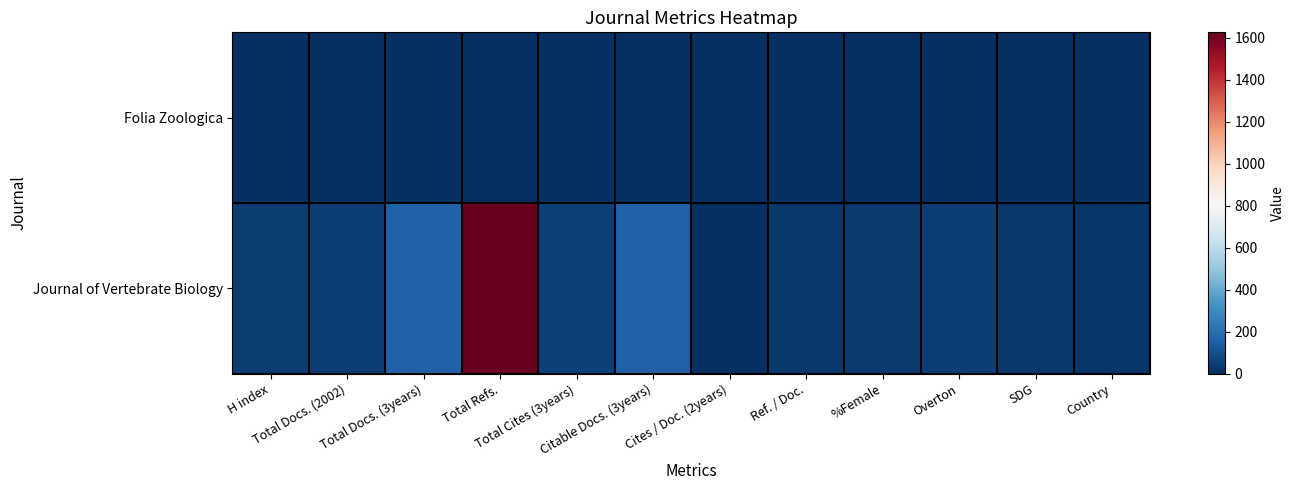

Which series has the widest spread of values?

Journal of Vertebrate Biology